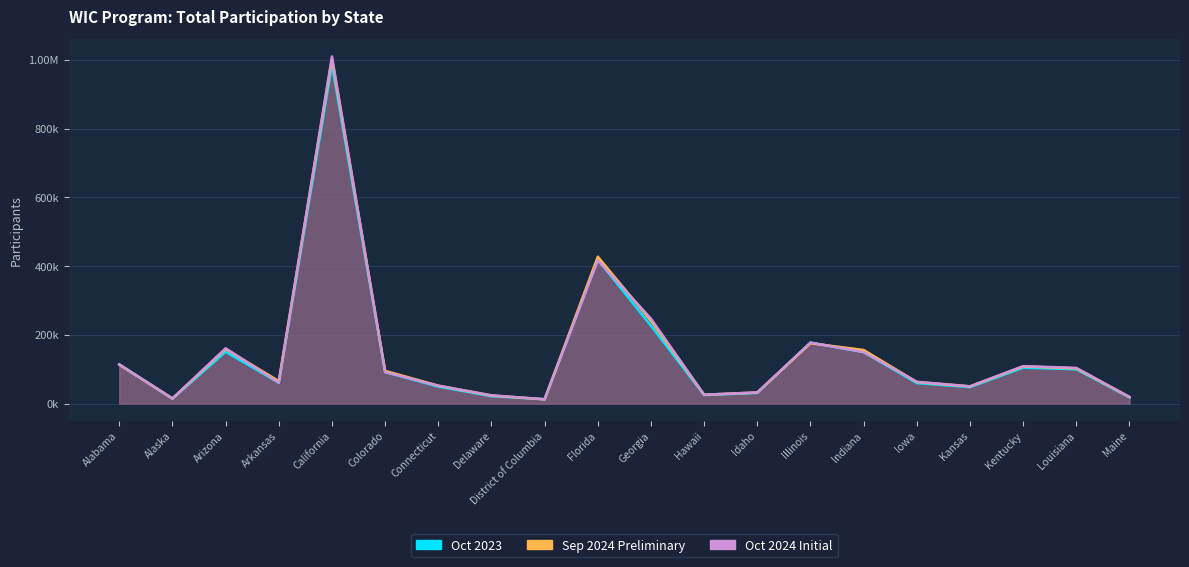

The value of Sep 2024 Preliminary at Indiana is 43141. True or false?

False